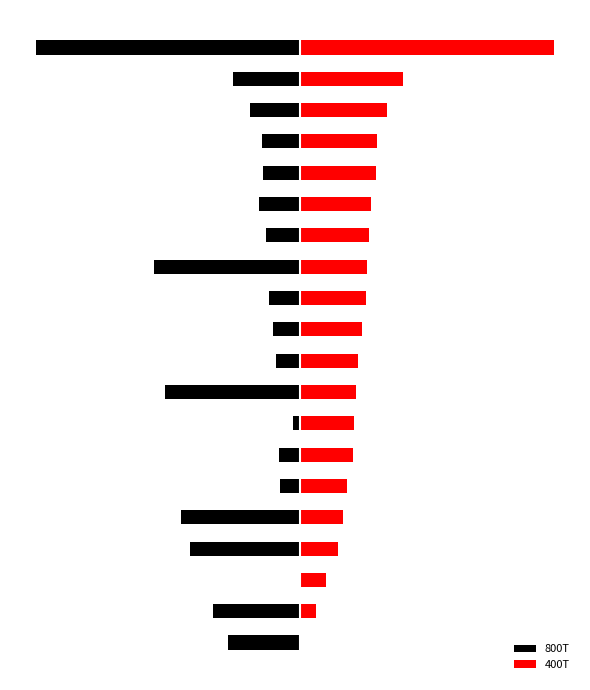

Which series has the largest total across all categories?

400T